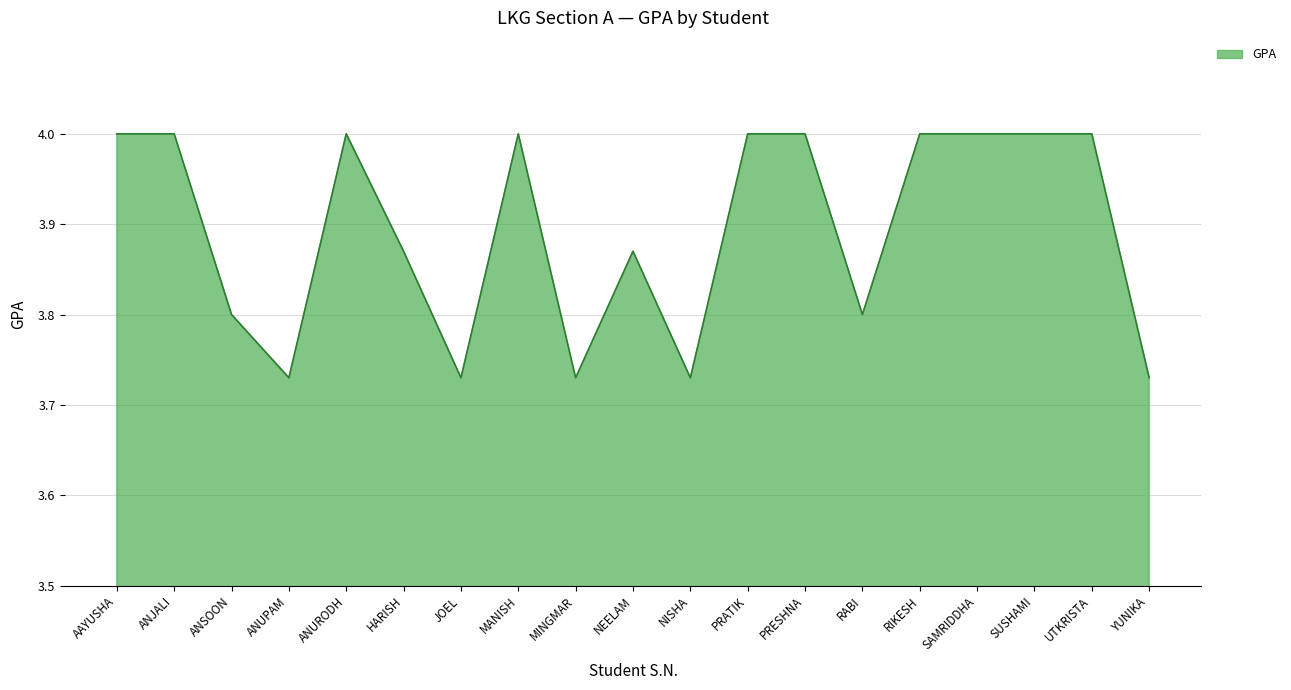

What is the difference between the maximum and minimum values?

0.3